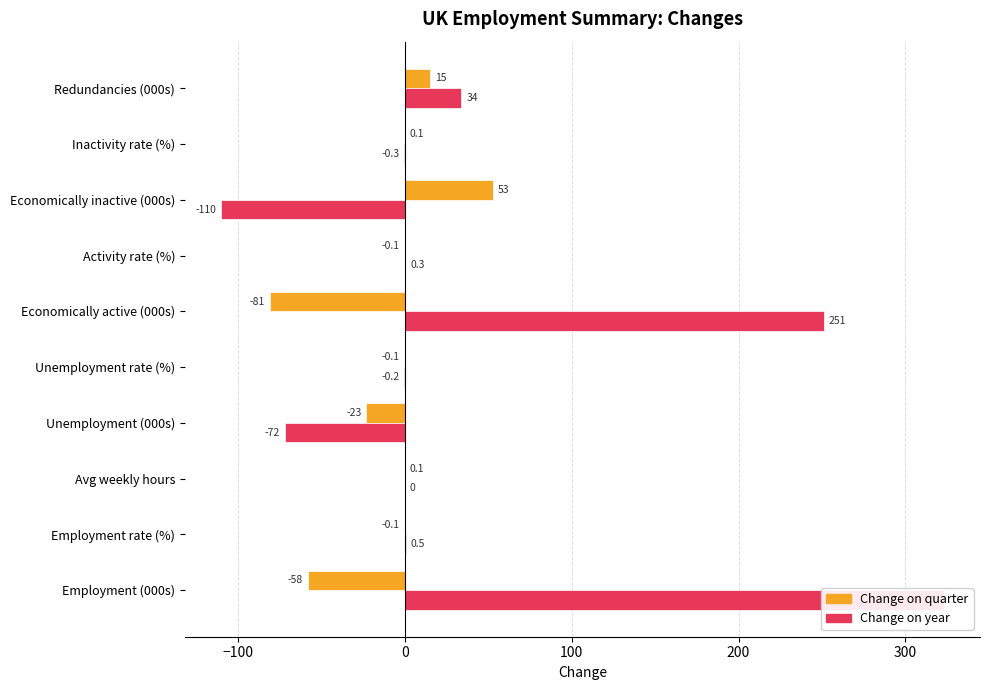

How many values in Change on quarter are below zero?

6